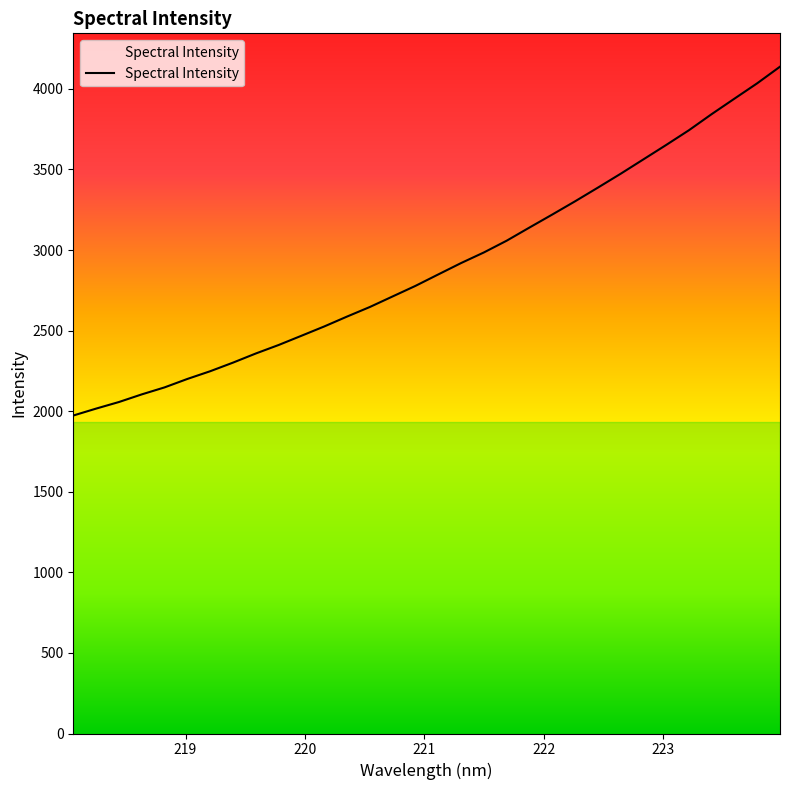

What is the maximum value shown in the chart?

4137.7